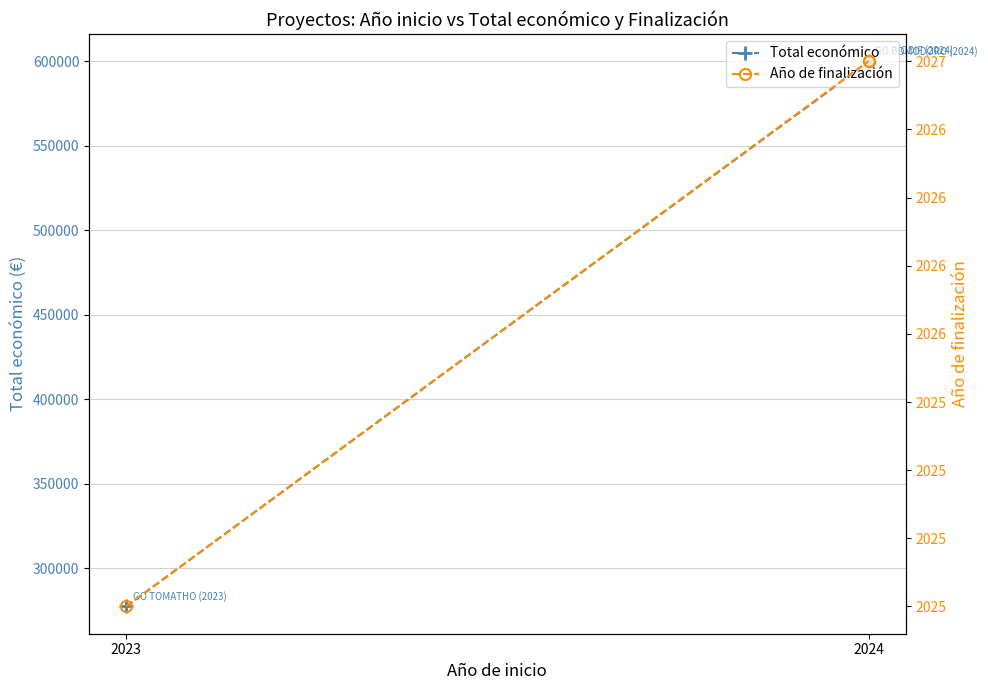

Between 2024 and 2023, which is larger?

2024